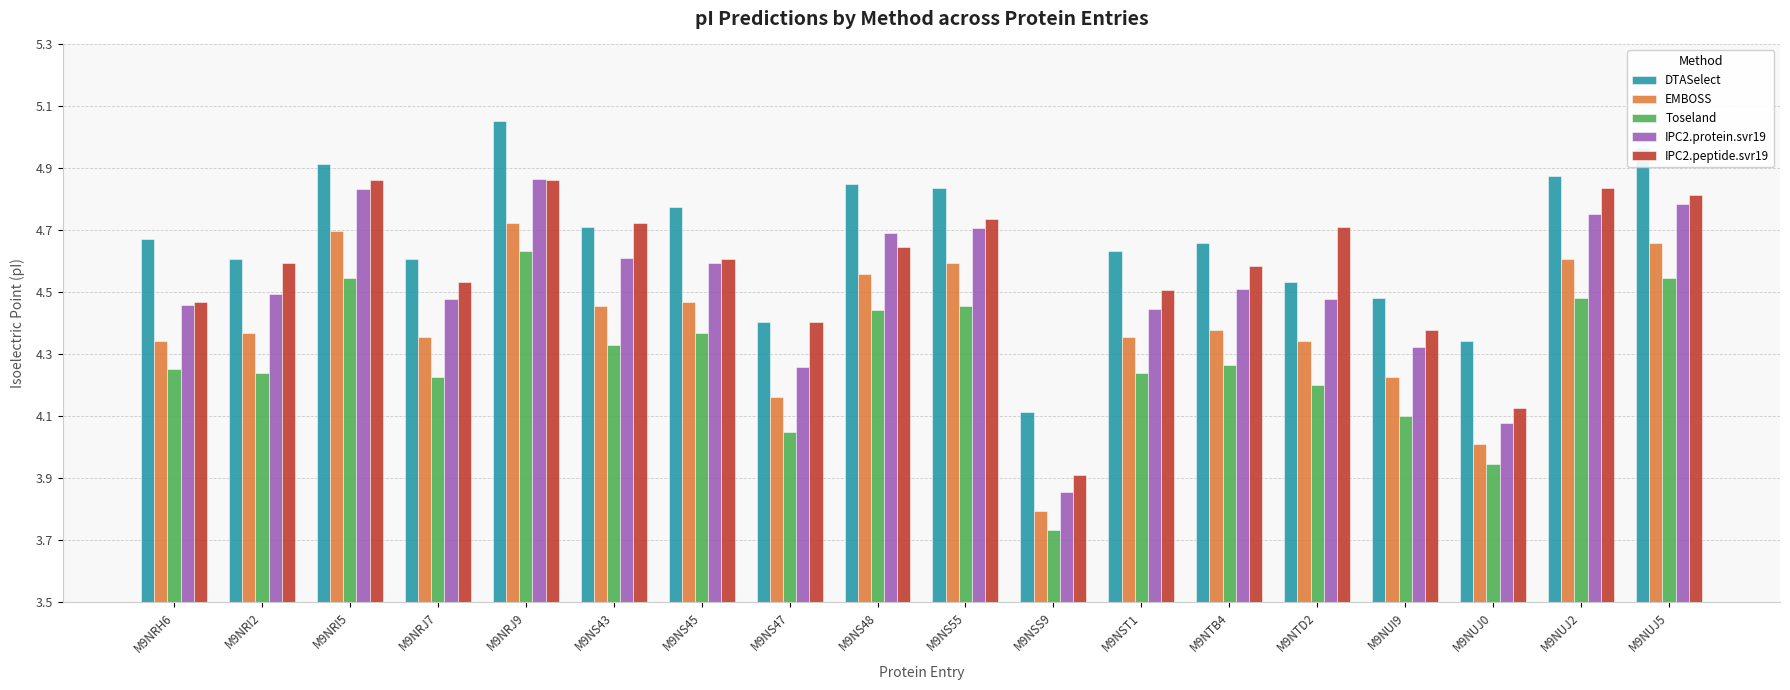

Where does the Toseland series first go above 4?

M9NRH6